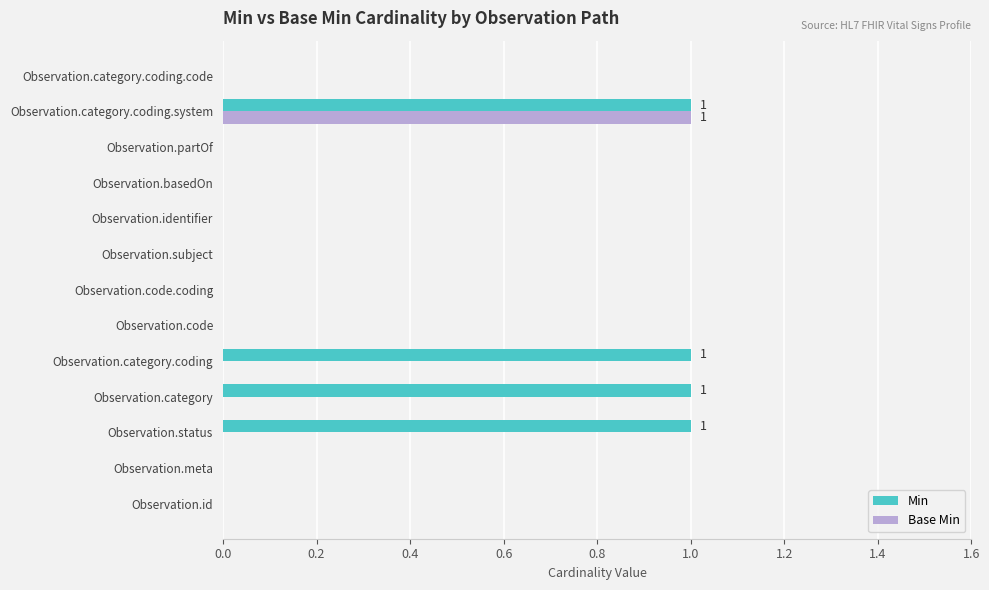

At which category is the sum across all series the highest?

Observation.category.coding.system